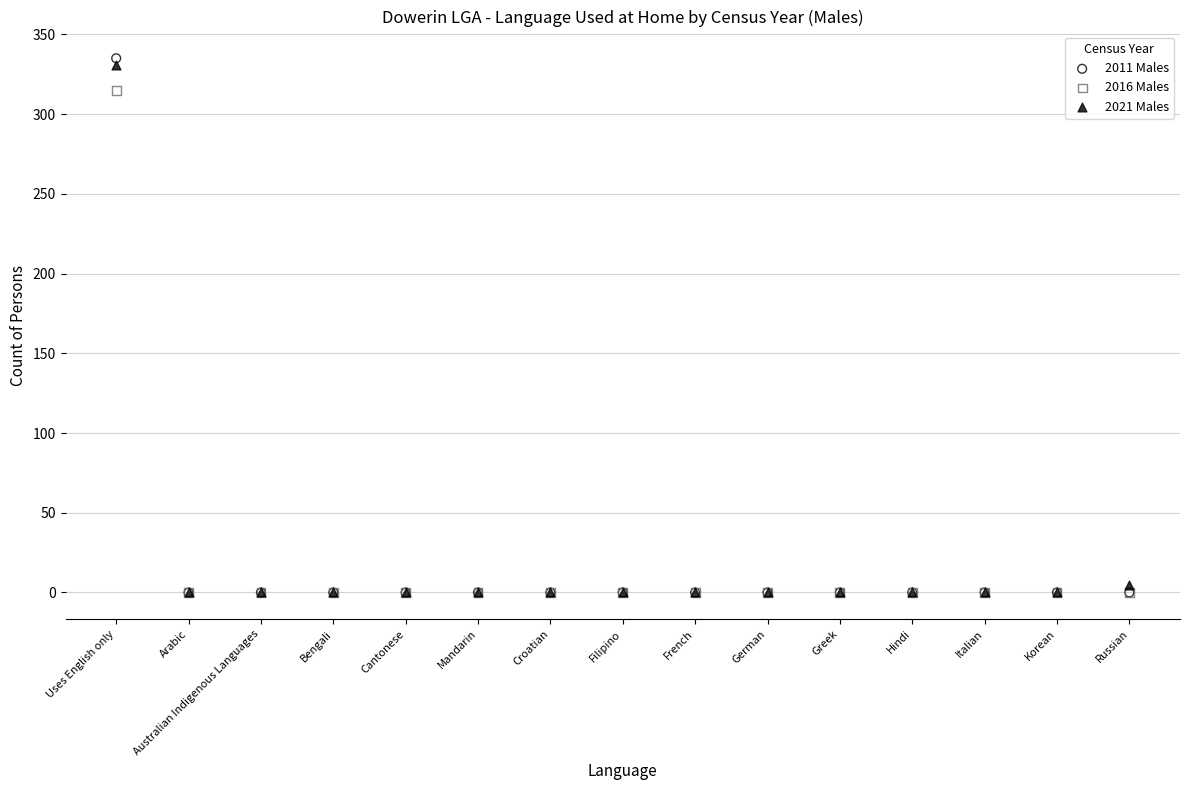

Which series has the widest spread of Y values?

2011 Males